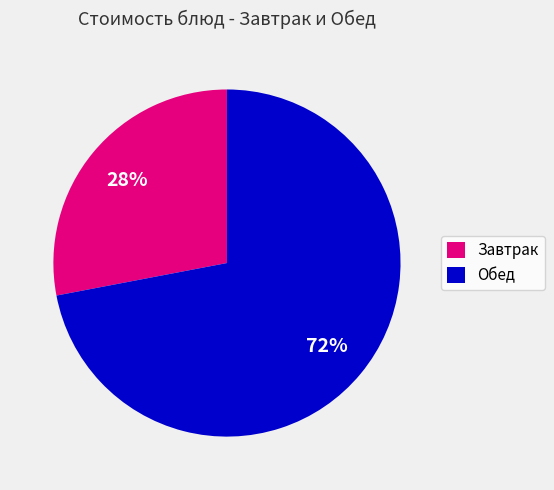

The Завтрак slice represents 28% of the pie. True or false?

True